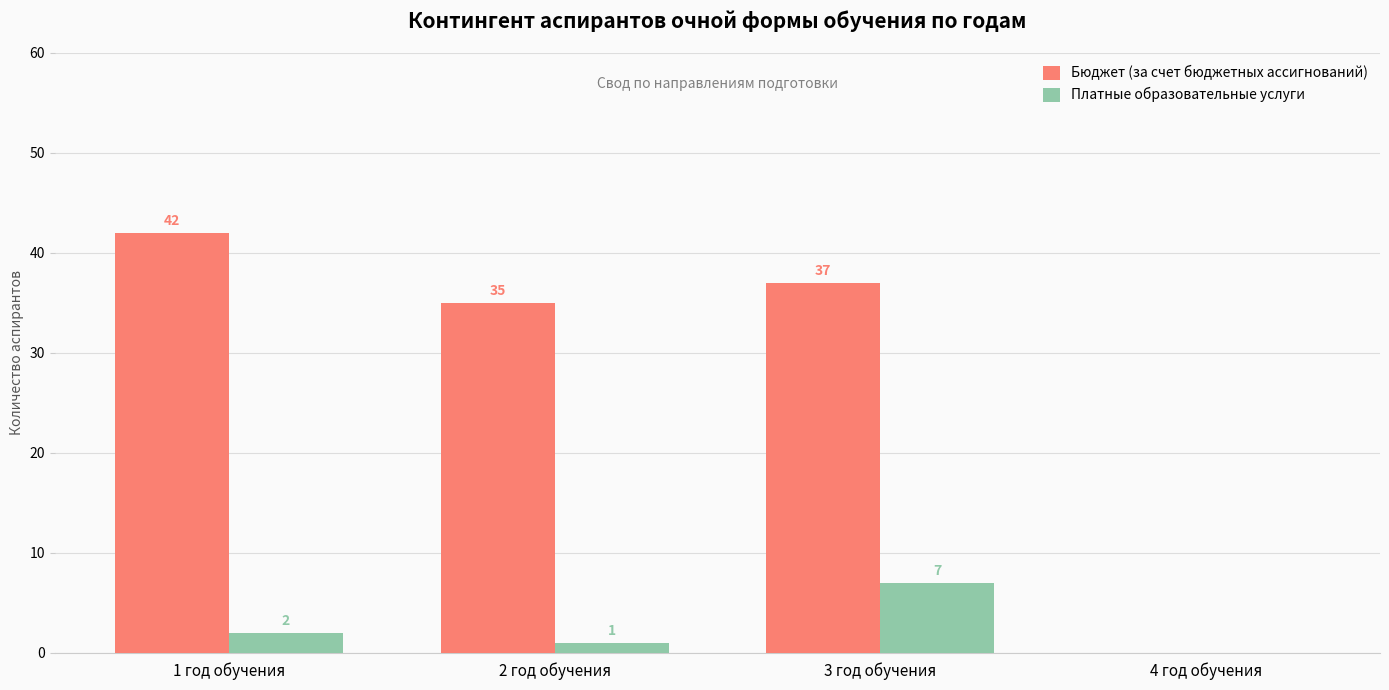

What is the maximum value shown in the chart?

42